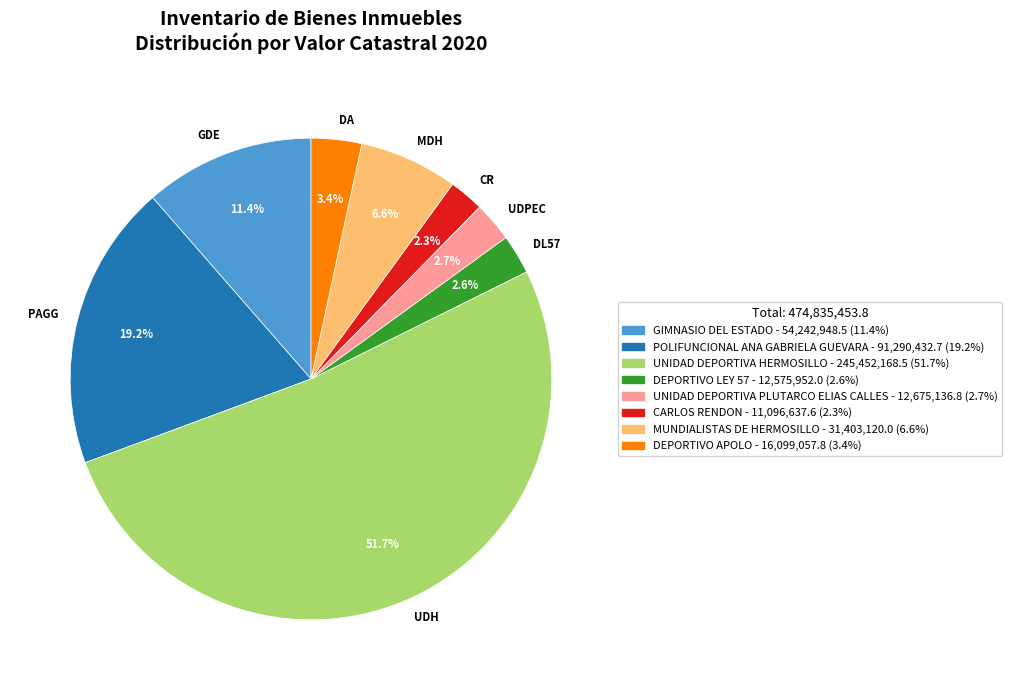

Is the sum of MDH and DL57 greater than half?

No